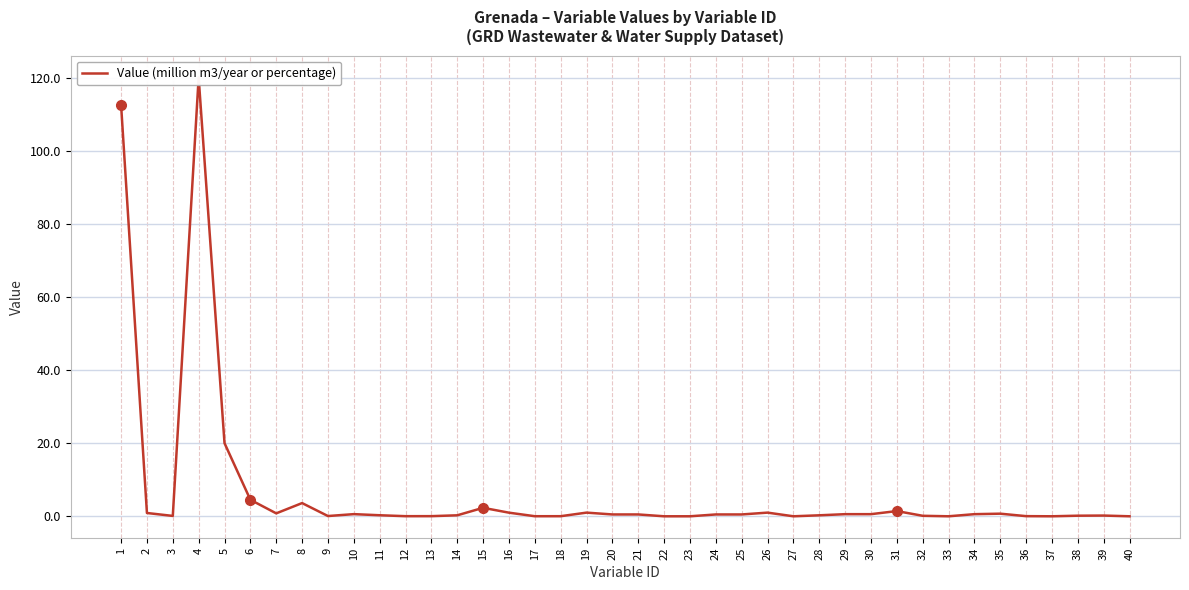

Rank the categories by value from highest to lowest.

4, 1, 5, 6, 8, 15, 31, 19, 26, 16, 2, 7, 35, 10, 29, 30, 34, 20, 21, 24, 25, 11, 14, 28, 39, 38, 32, 3, 9, 36, 13, 12, 18, 17, 22, 23, 27, 33, 37, 40